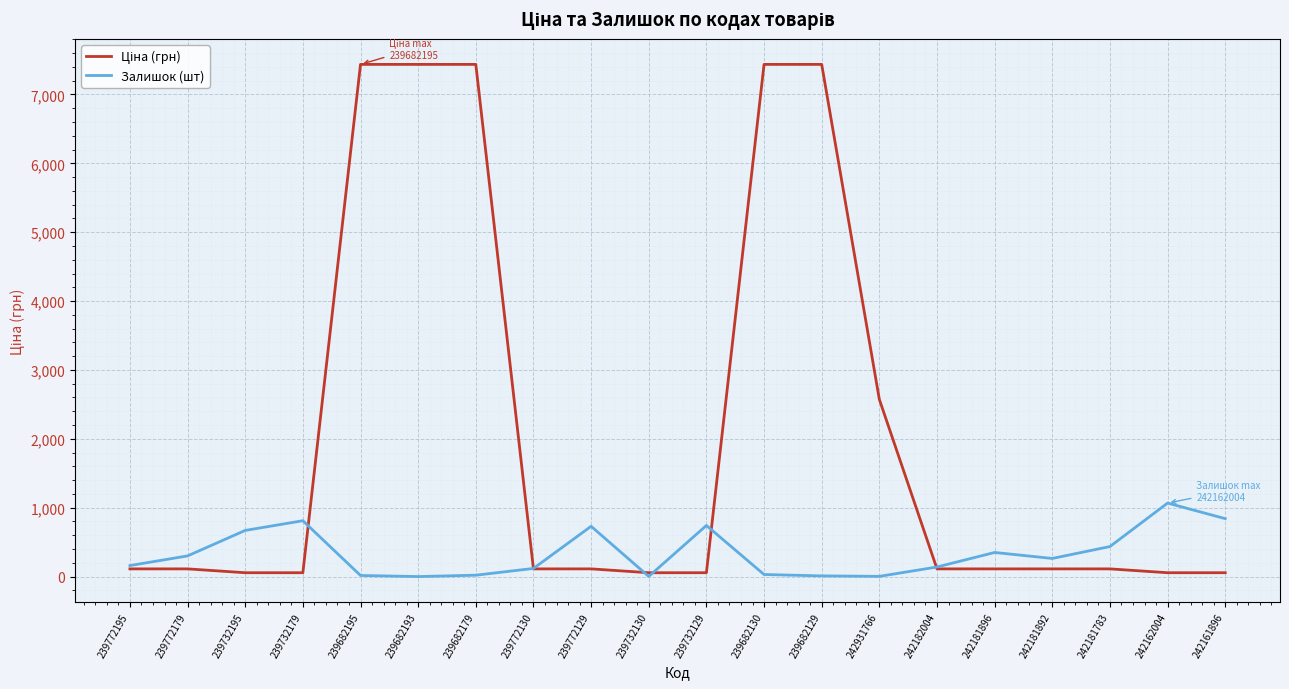

The value of Залишок (шт) at 239732179 is 811.0. True or false?

True